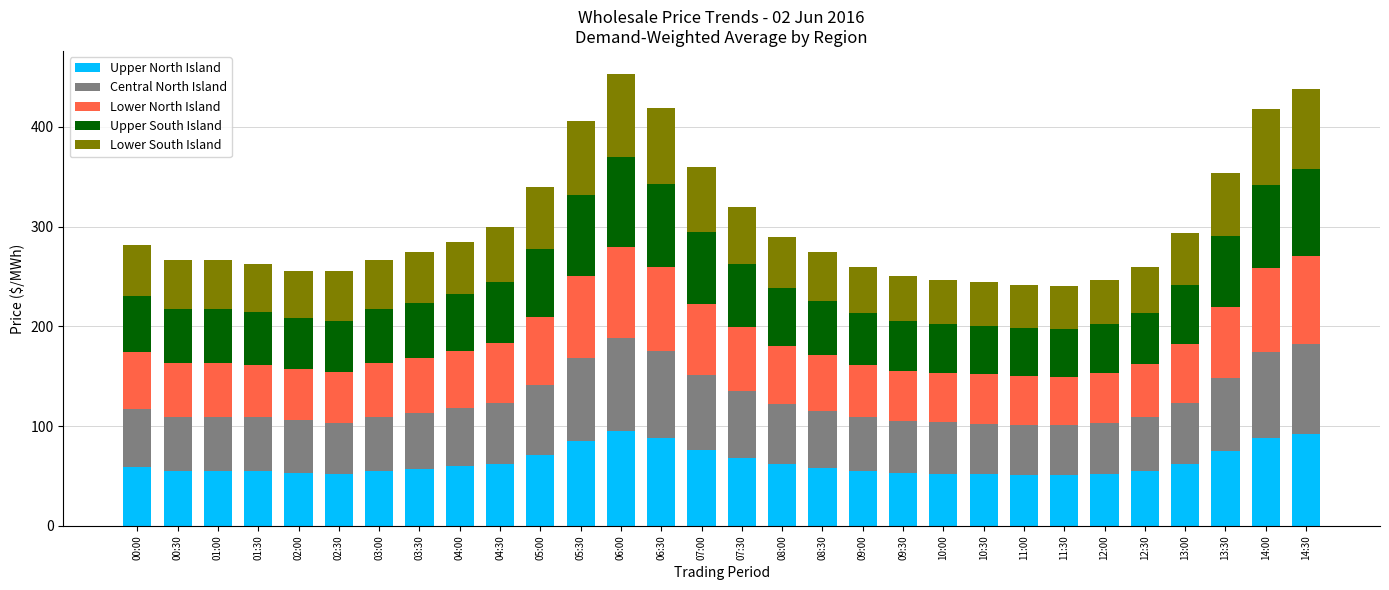

True or false: Upper North Island has a value of 77.1 at 00:30.

False